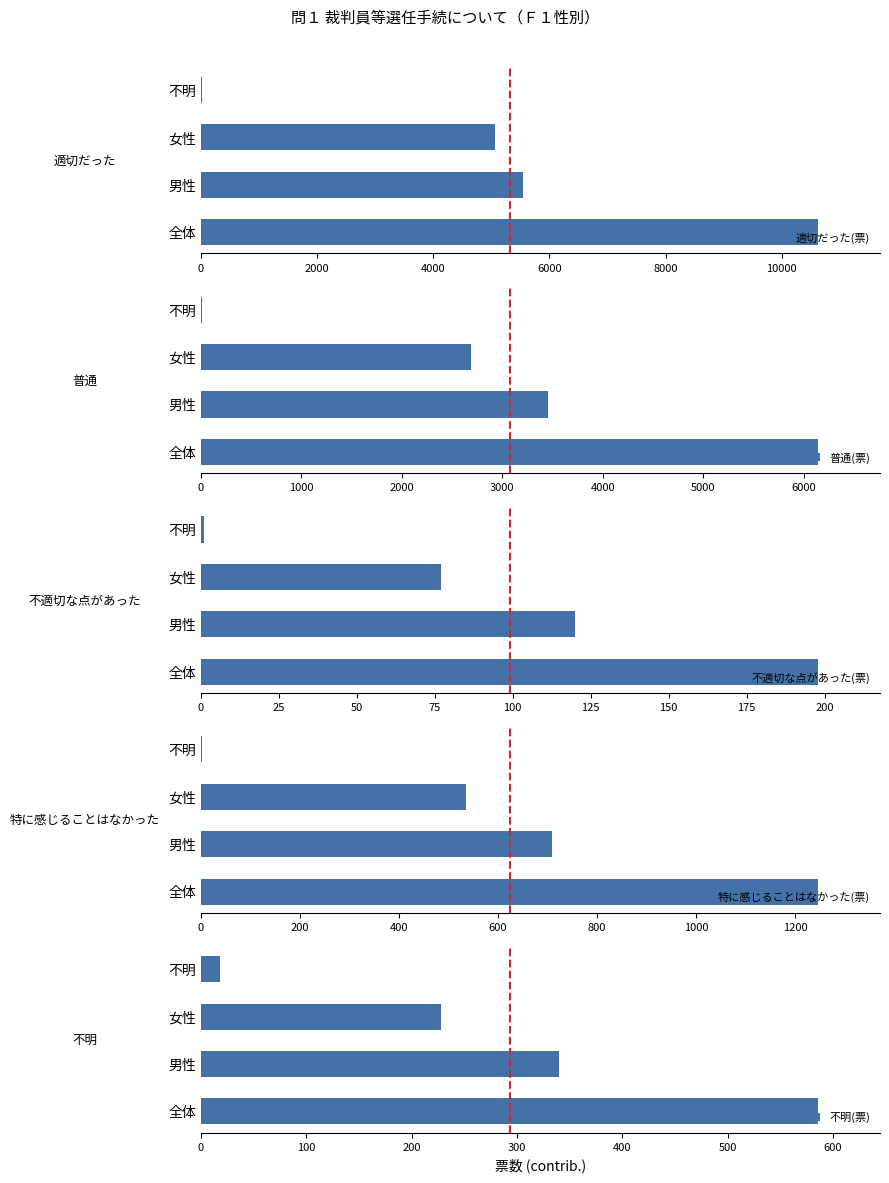

The value of 適切だった(票) at 女性 is 2479. True or false?

False